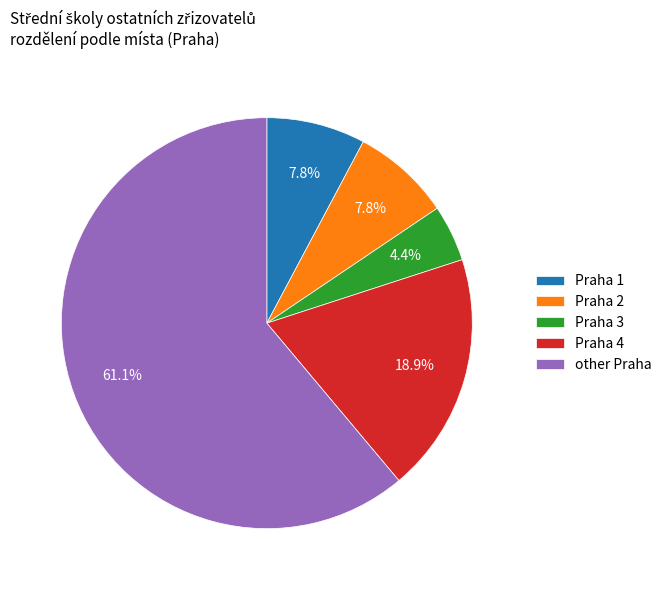

Is there a majority slice in this chart?

Yes